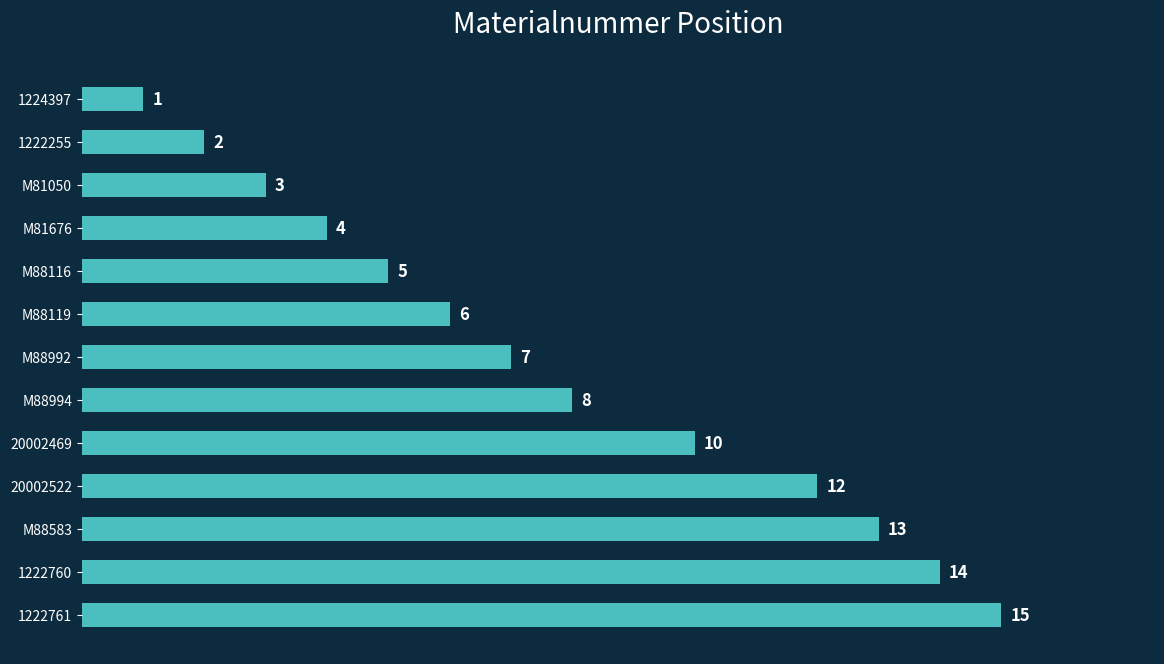

The value at M88119 is 10. True or false?

False